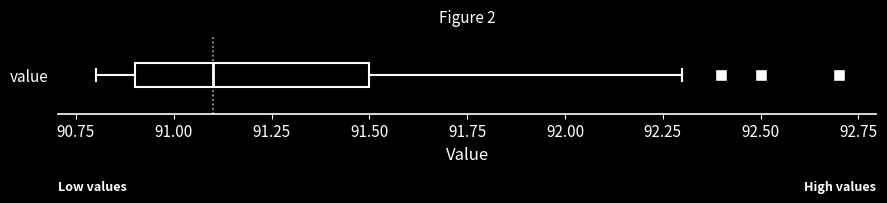

Transcribe this box plot: give where the median line is, the range the box spans, and where the two whiskers end, as read against the x-axis. The values are not printed on the chart, so give them approximately, as read against the axis.

median 91.1, box 90.9 to 91.5, whiskers 90.8 to 92.3